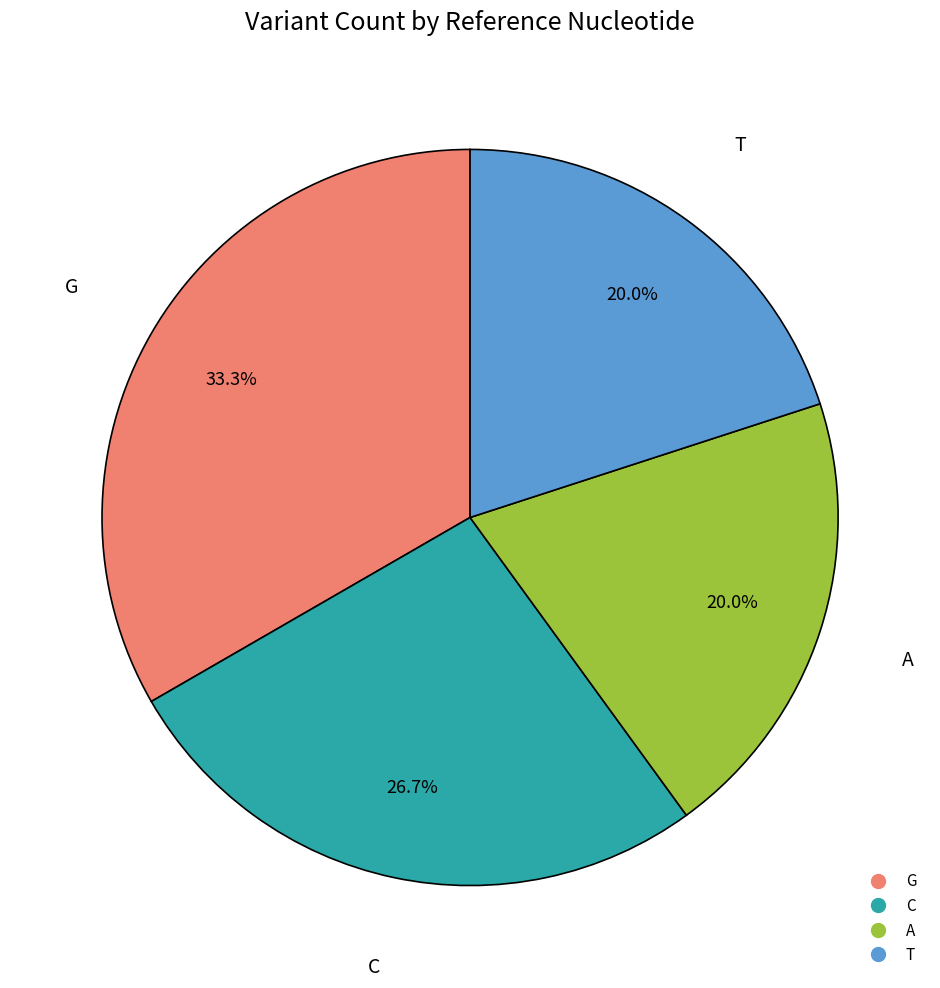

How many segments does this pie chart have?

4